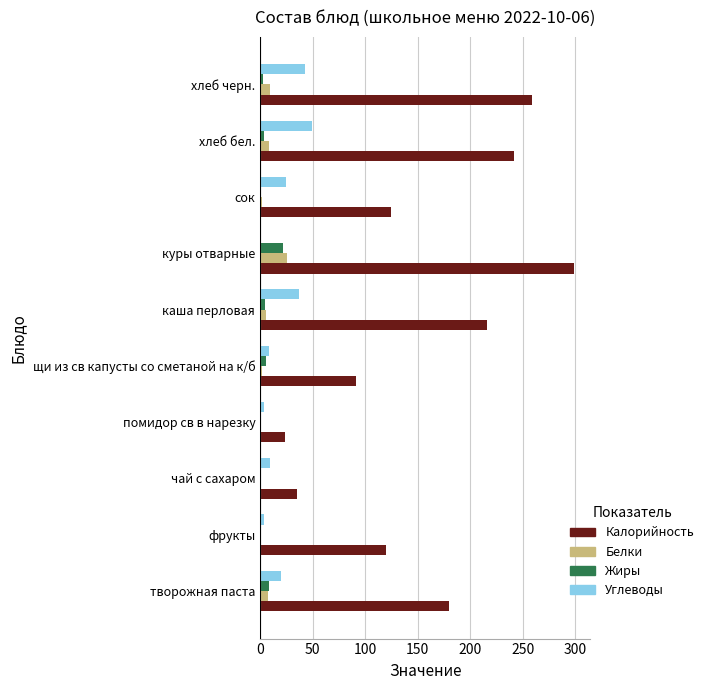

Between творожная паста and хлеб бел., which series saw the biggest shift?

Калорийность